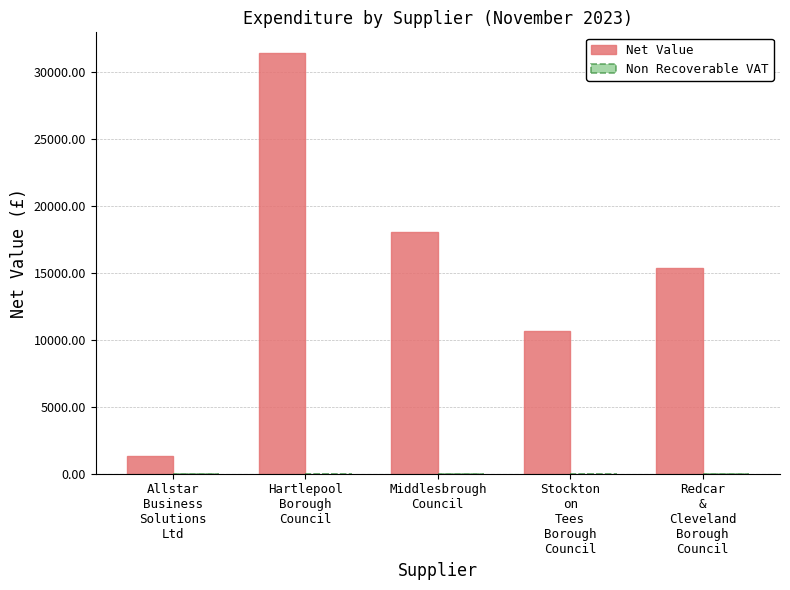

What is the maximum value shown in the chart?

31378.0